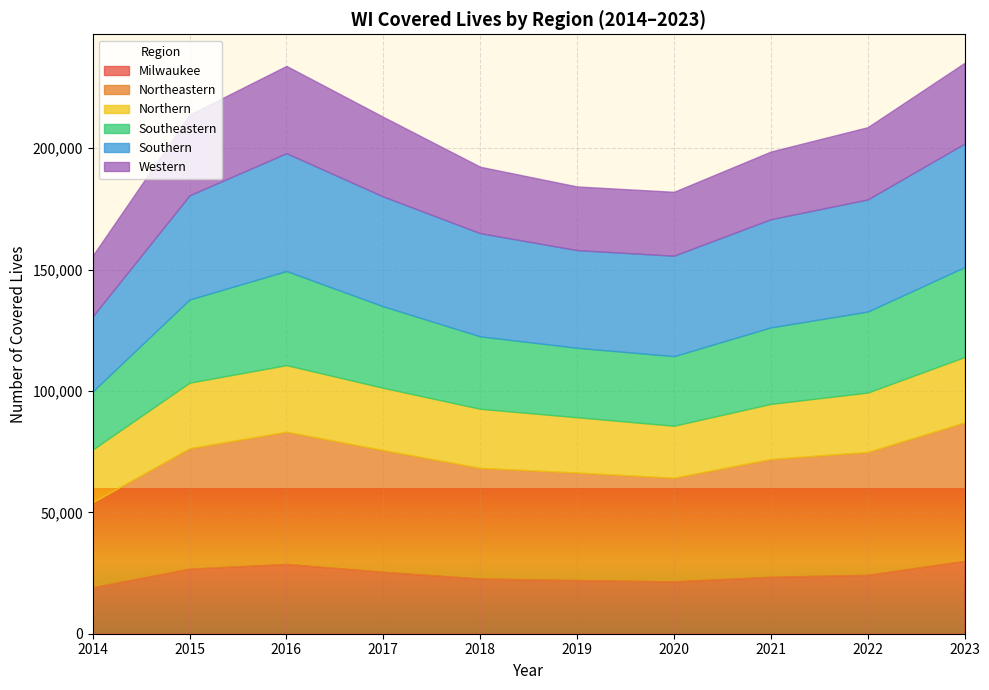

What is the value of the Northern point at the 8th from the left?

22685